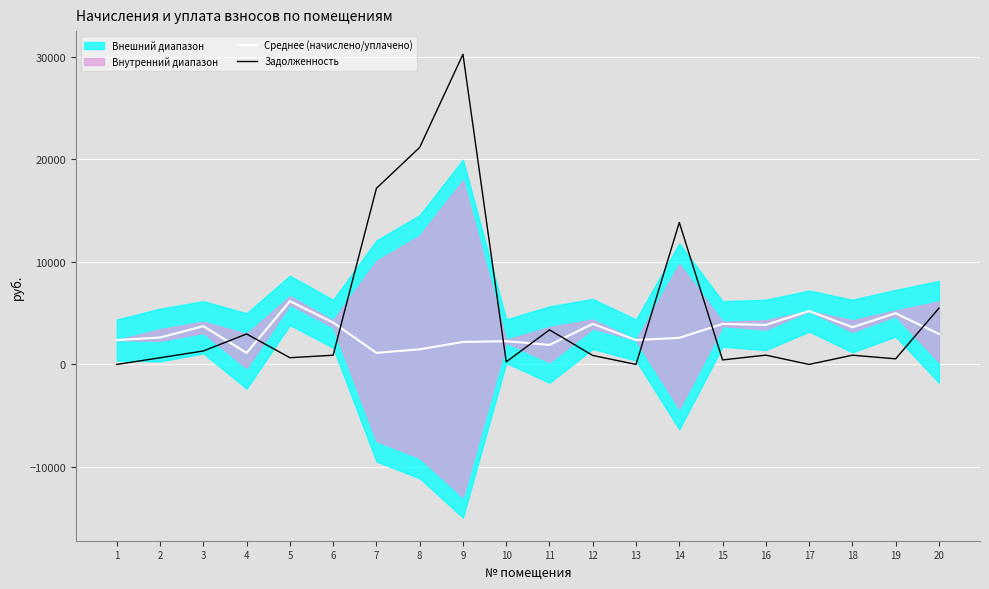

List the series in order of their overall mean, lowest first.

Среднее (начислено/уплачено), Задолженность